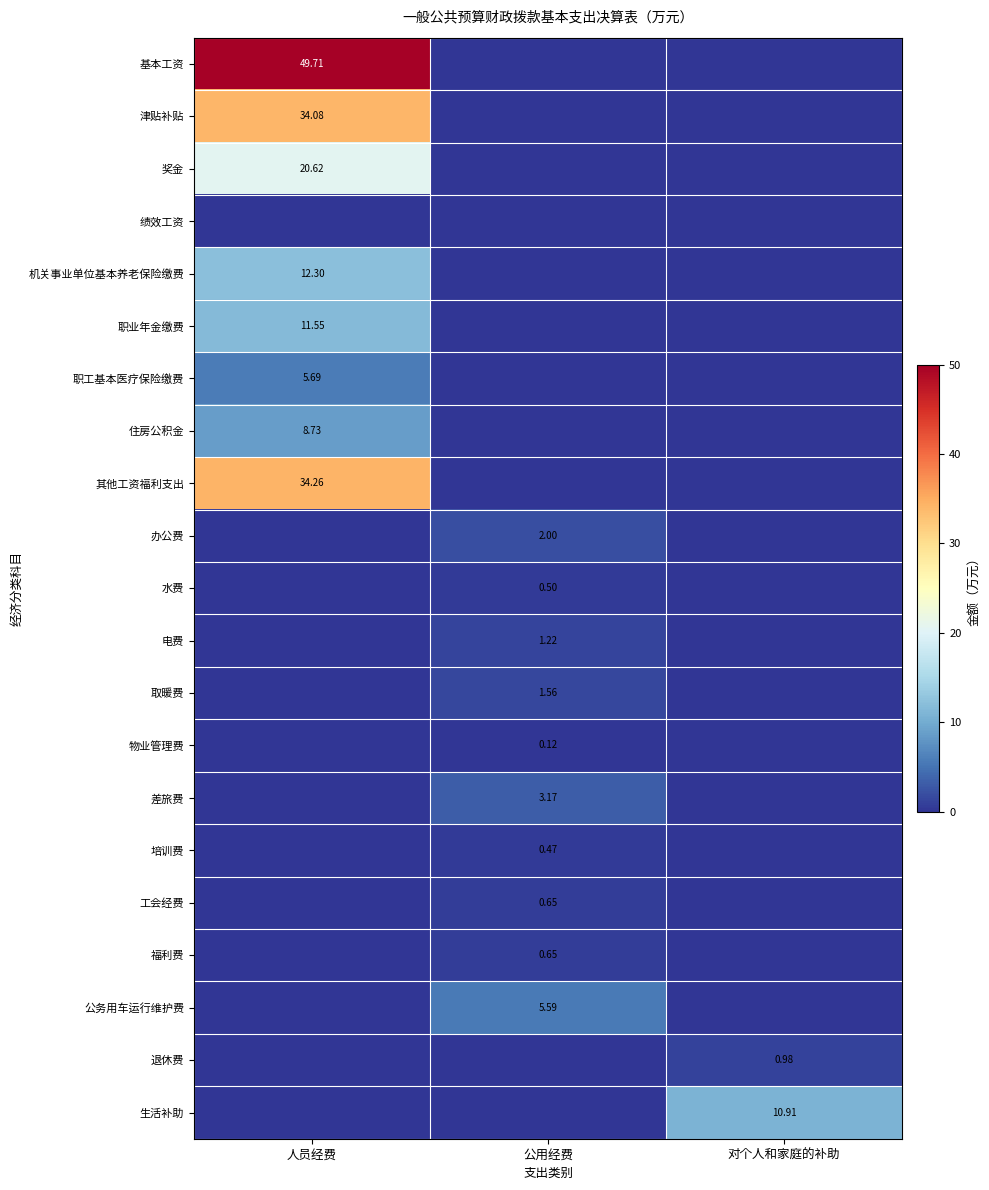

List the labels in order of 办公费 value, largest first.

公用经费, 人员经费, 对个人和家庭的补助